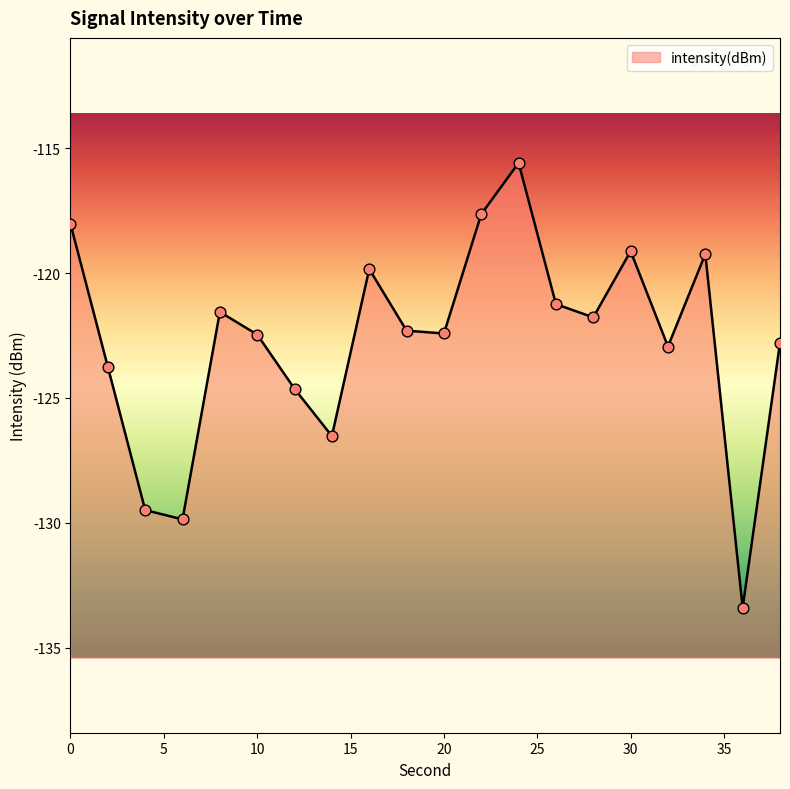

Between 30 and 32, which is larger?

30